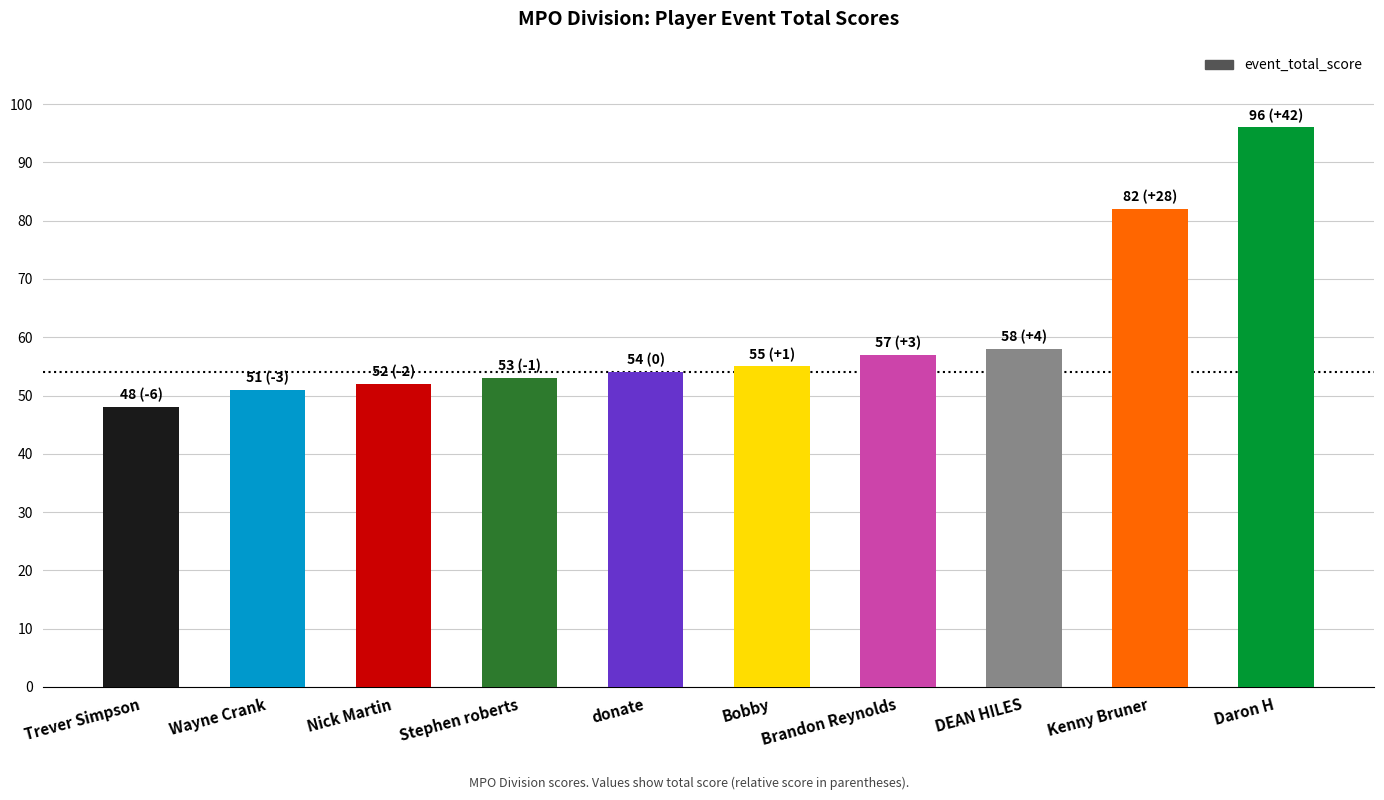

Where is the data nearest to the value 72?

Kenny Bruner